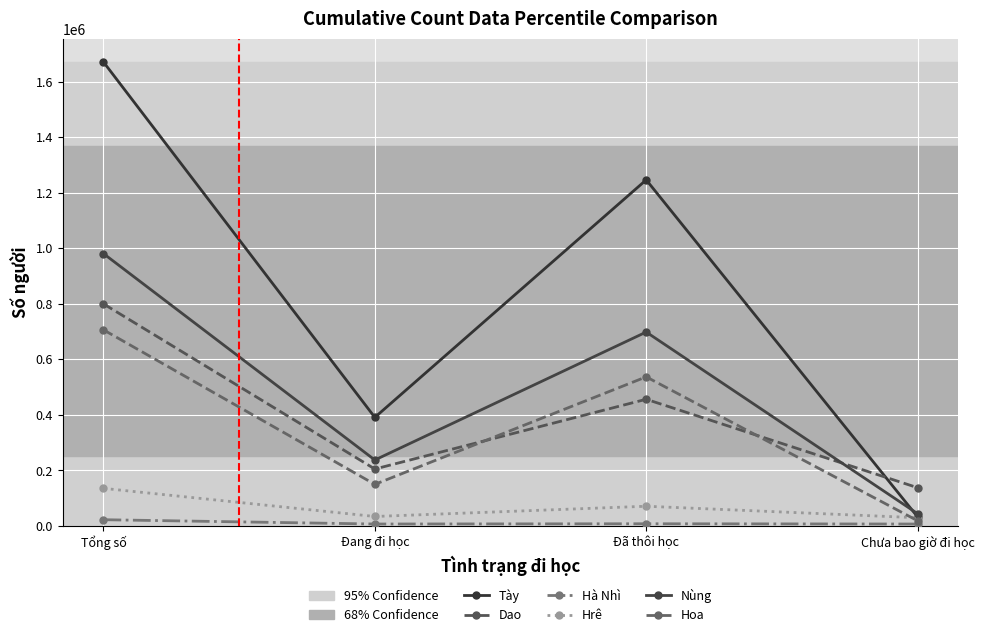

What is the difference between the Nùng values at Chưa bao giờ đi học and Đang đi học?

193116